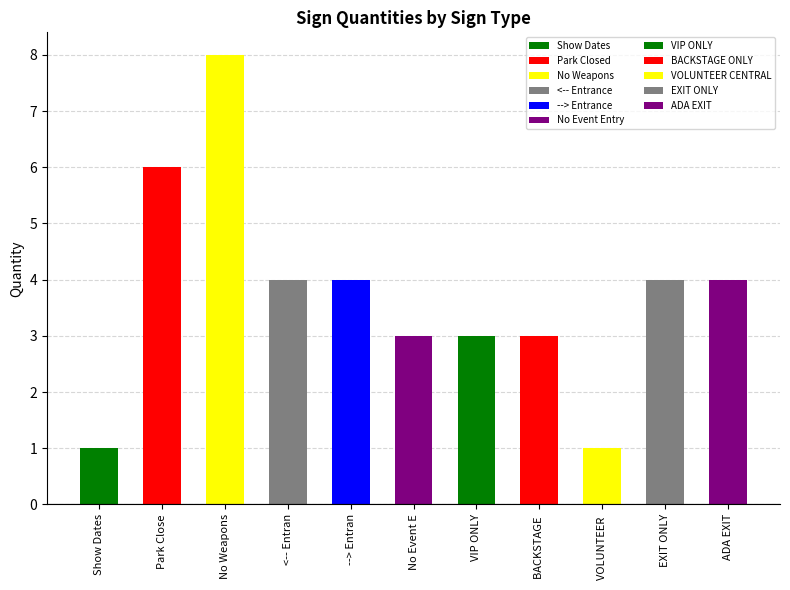

Does the chart contain any negative values?

No